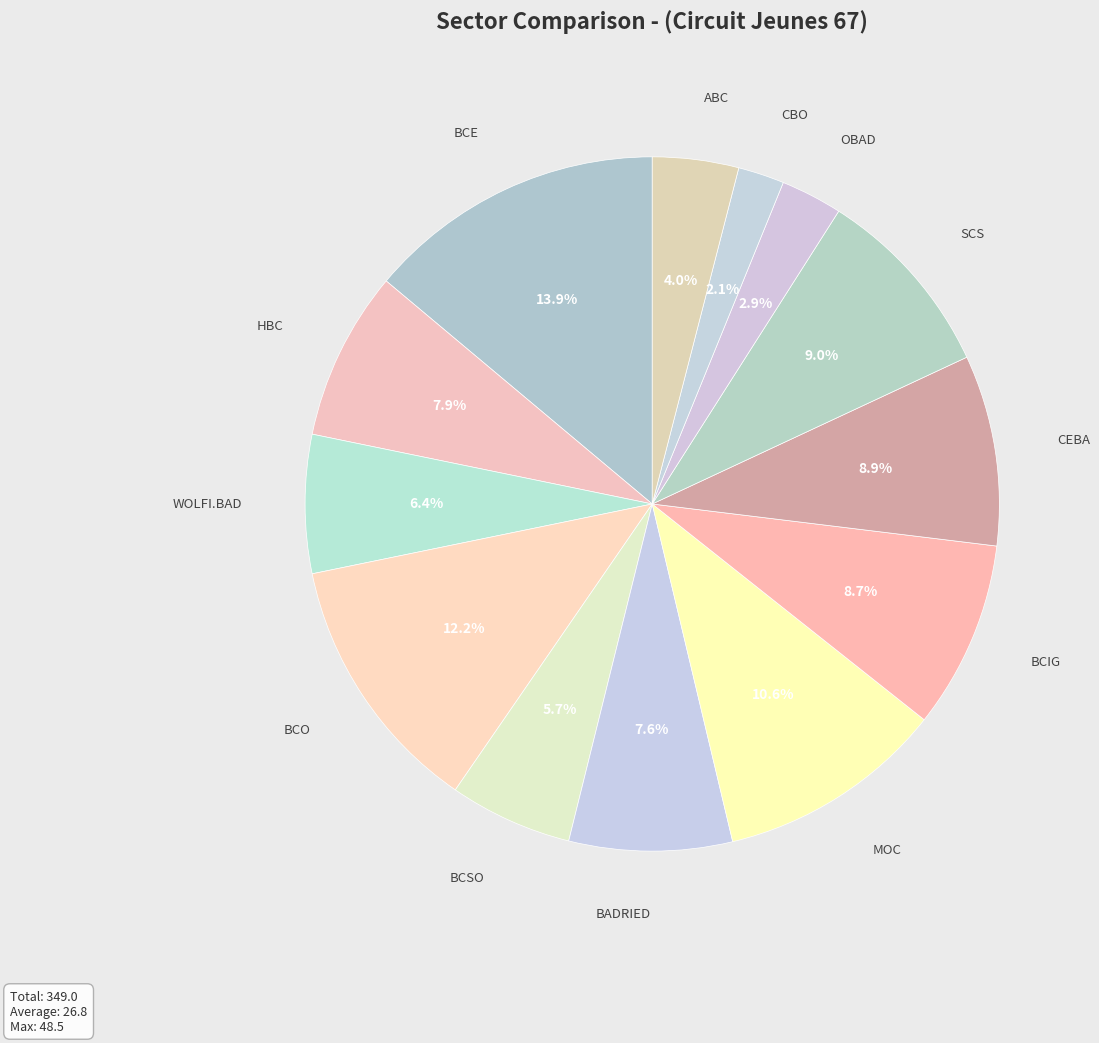

How many slices are in this pie chart?

13